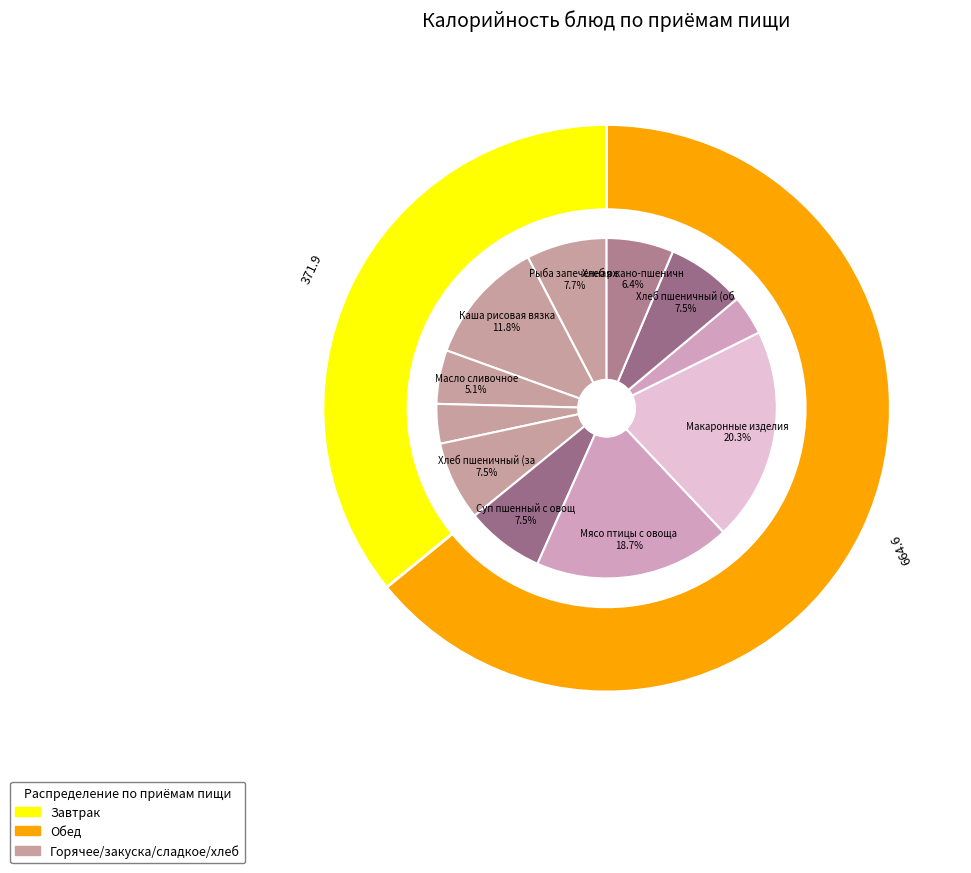

What is the change in value from Чай витаминизированный (завтрак) to Макаронные изделия отварные?

+171.5